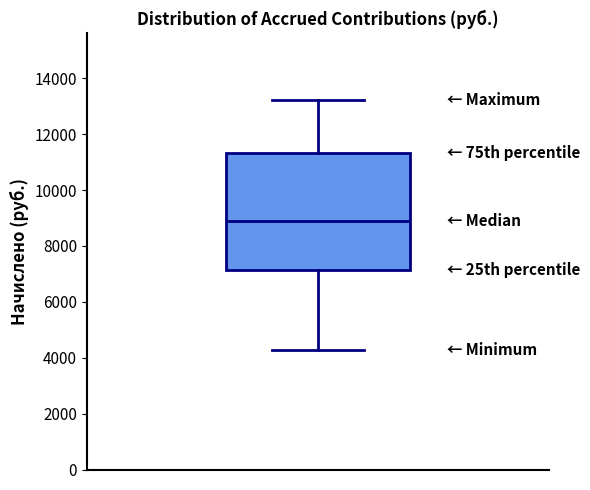

Transcribe this box plot: give where the median line is, the range the box spans, and where the two whiskers end, as read against the y-axis. The values are not printed on the chart, so give them approximately, as read against the axis.

median 9000, box 7200 to 11400, whiskers 4200 to 13200